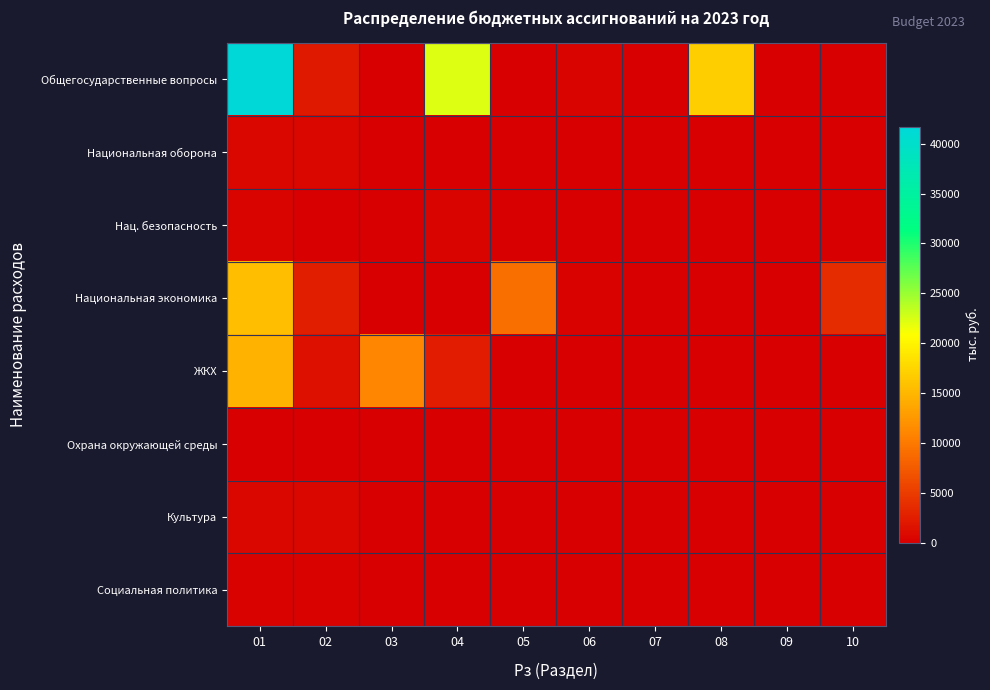

Reading left to right, list all the values displayed in this chart.

Общегосударственные вопросы: 01=41714.9	02=2038.8	03=0.0	04=22272.7	05=91.4	06=349.0	07=100.0	08=16863.0	09=0.0	10=0.0
Национальная оборона: 01=594.7	02=594.7	03=0.0	04=0.0	05=0.0	06=0.0	07=0.0	08=0.0	09=0.0	10=0.0
Нац. безопасность: 01=441.5	02=0.0	03=61.0	04=350.0	05=0.0	06=0.0	07=0.0	08=0.0	09=0.0	10=30.5
Национальная экономика: 01=15535.4	02=2477.2	03=0.0	04=0.0	05=9269.2	06=166.8	07=0.0	08=0.0	09=0.0	10=3622.2
ЖКХ: 01=14775.0	02=1376.6	03=11067.2	04=2331.2	05=0.0	06=0.0	07=0.0	08=0.0	09=0.0	10=0.0
Охрана окружающей среды: 01=0.0	02=0.0	03=0.0	04=0.0	05=0.0	06=0.0	07=0.0	08=0.0	09=0.0	10=0.0
Культура: 01=500.0	02=500.0	03=0.0	04=0.0	05=0.0	06=0.0	07=0.0	08=0.0	09=0.0	10=0.0
Социальная политика: 01=300.0	02=300.0	03=0.0	04=0.0	05=0.0	06=0.0	07=0.0	08=0.0	09=0.0	10=0.0